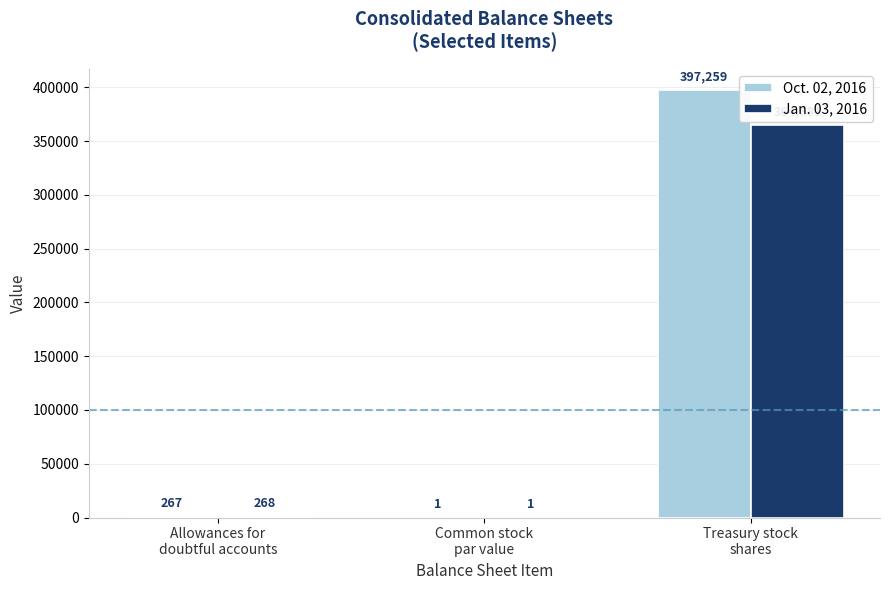

How many data points does each series have?

3